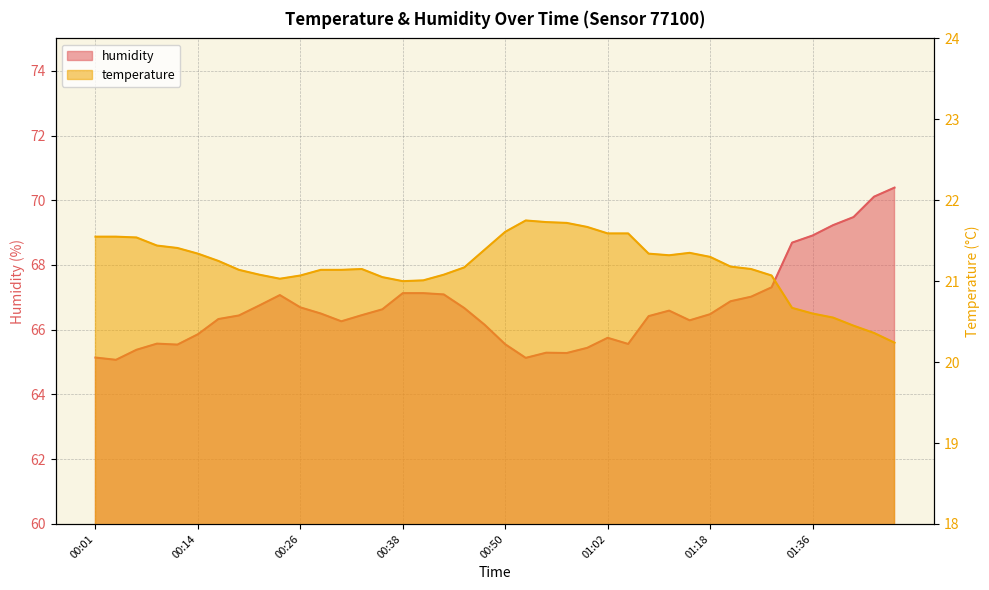

Where does the humidity series first go above 66?

00:16